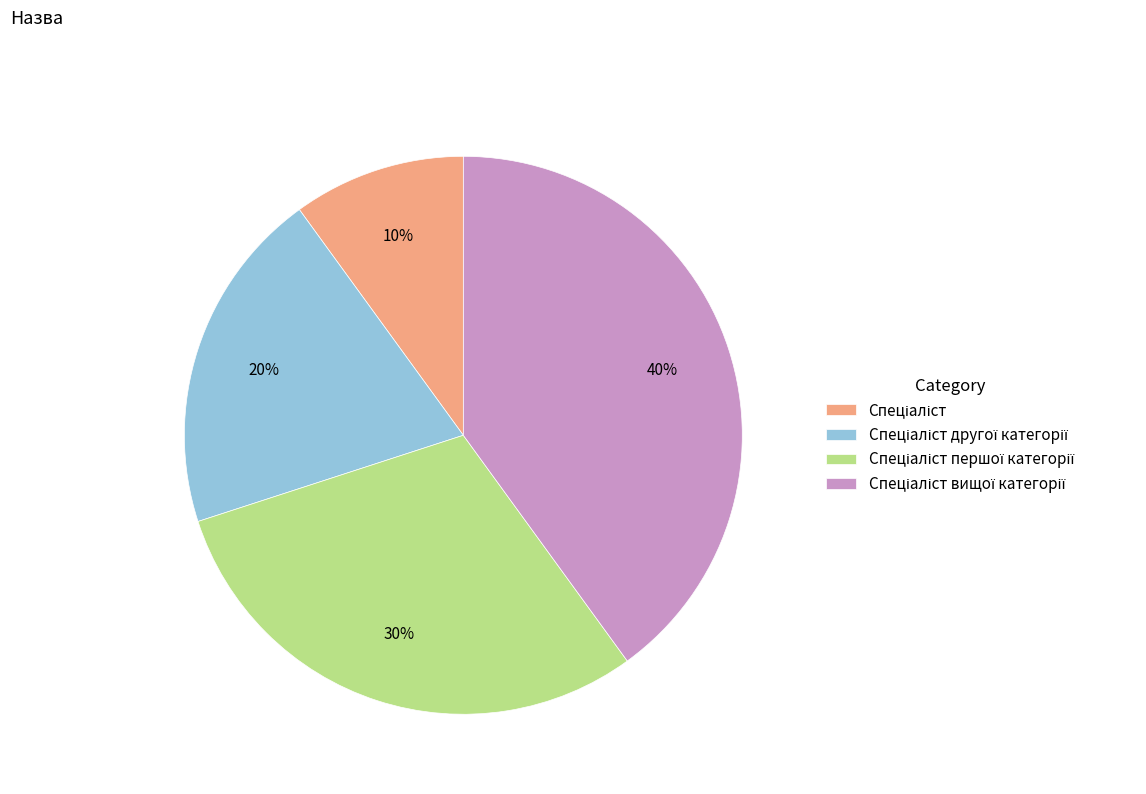

Does any single category account for the majority?

No